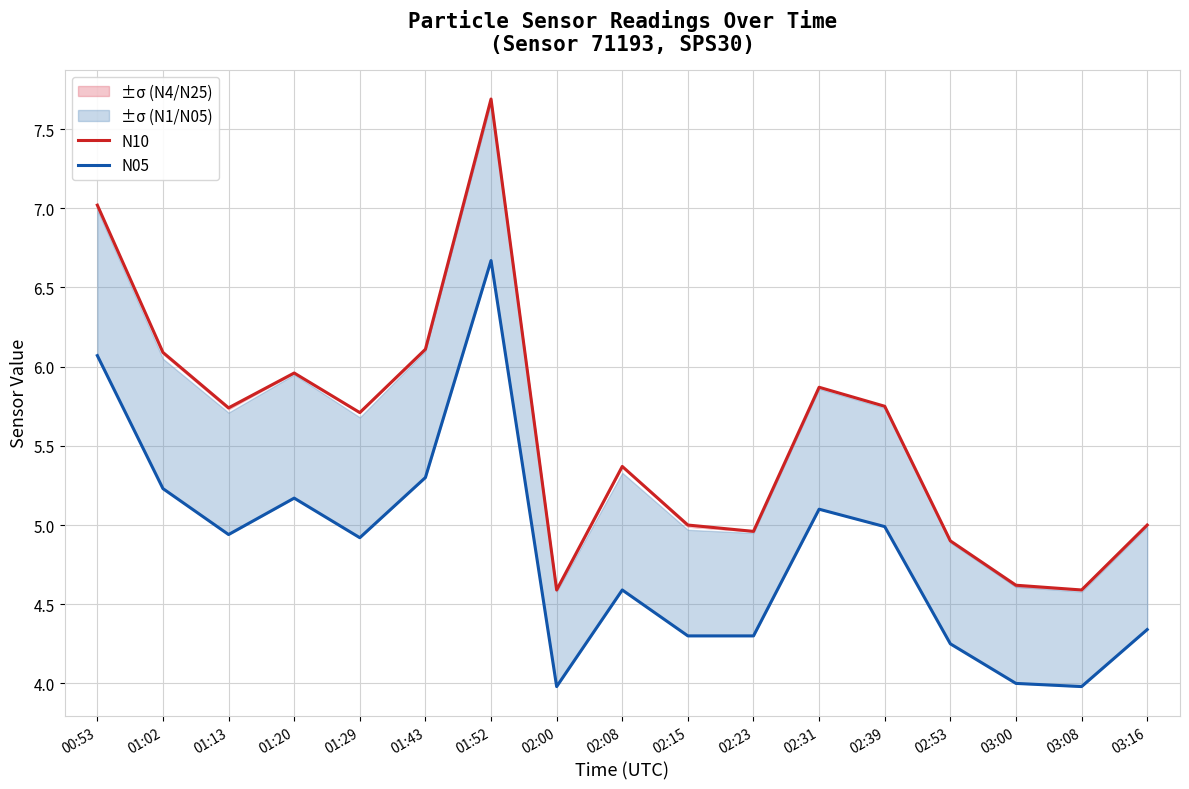

How many data points in N05 are above 4?

14